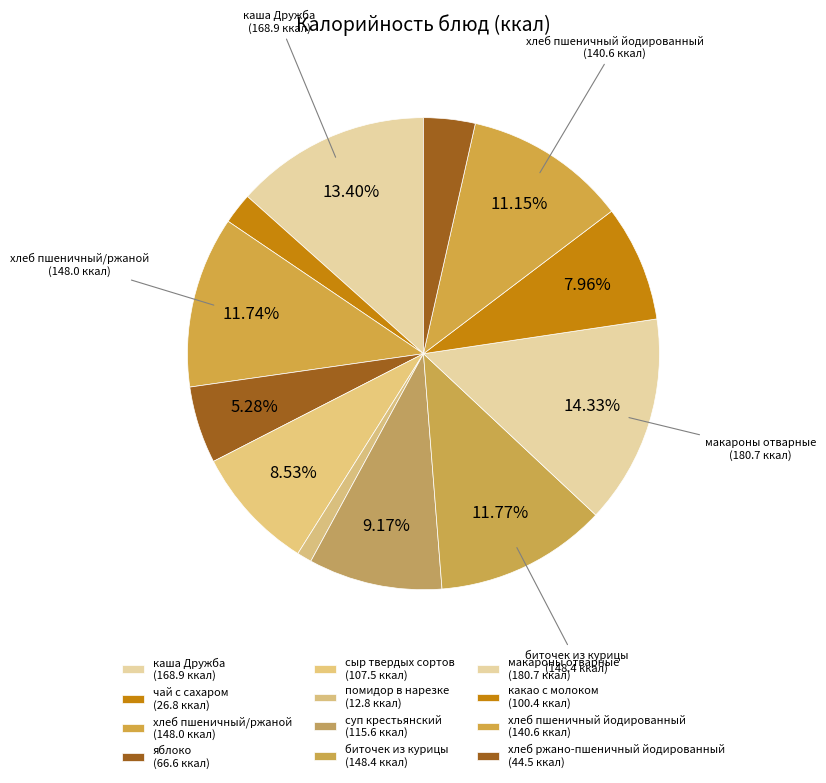

Is the sum of суп крестьянский and какао с молоком greater than half?

No